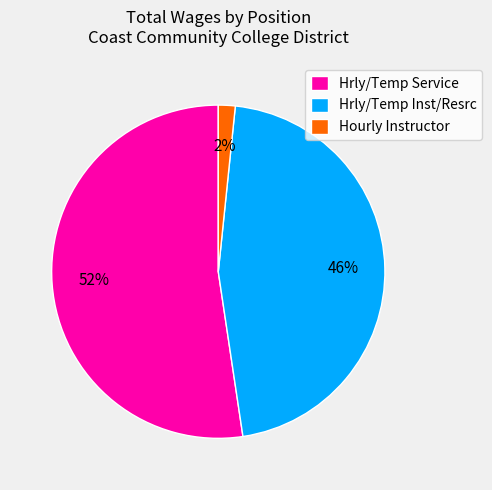

Between Hrly/Temp Inst/Resrc and Hrly/Temp Service, which is larger?

Hrly/Temp Service